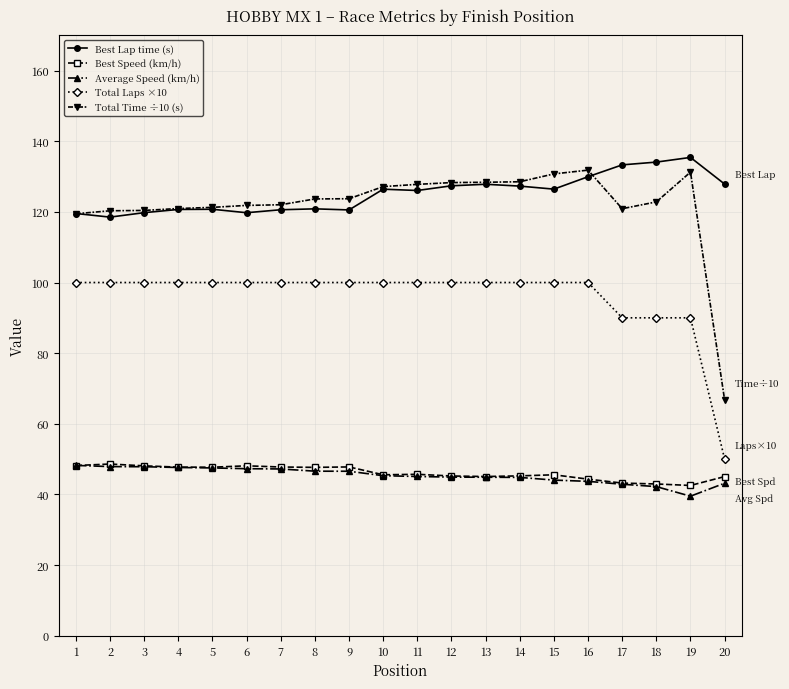

Is it true that Average Speed (km/h) equals 48.2 at 1?

True